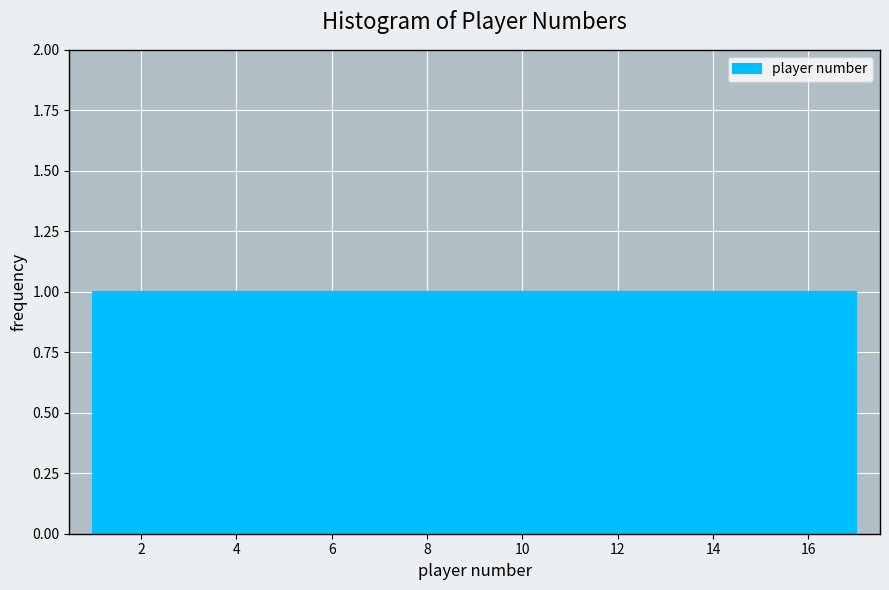

Reading left to right, transcribe this chart: for each bar, give the range it covers on the x-axis and its height. The values are not printed on the chart, so give them approximately, as read against the axis.

1 to 2: 1
2 to 3: 1
3 to 4: 1
4 to 5: 1
5 to 6: 1
6 to 7: 1
7 to 8: 1
8 to 9: 1
9 to 10: 1
10 to 11: 1
11 to 12: 1
12 to 13: 1
13 to 14: 1
14 to 15: 1
15 to 16: 1
16 to 17: 1